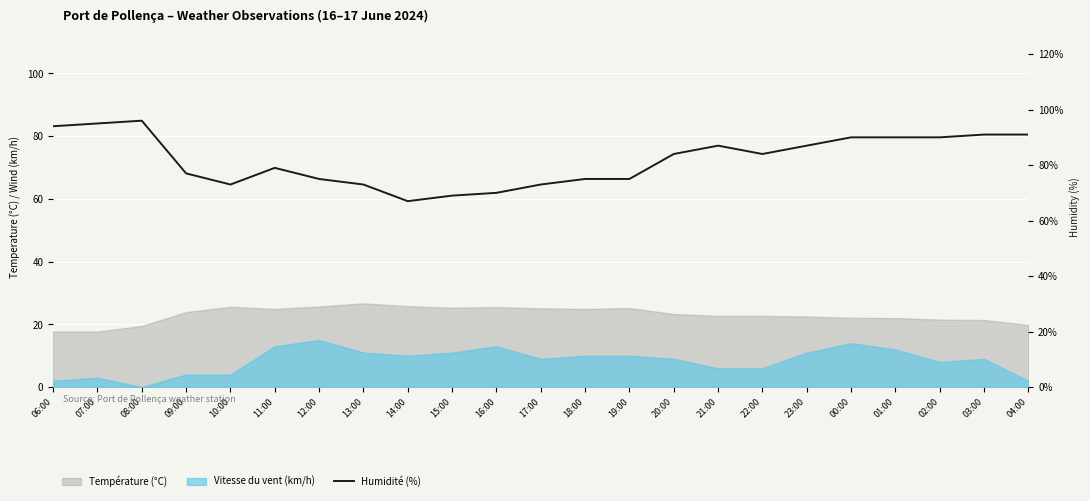

How many data points are less than 84?

11